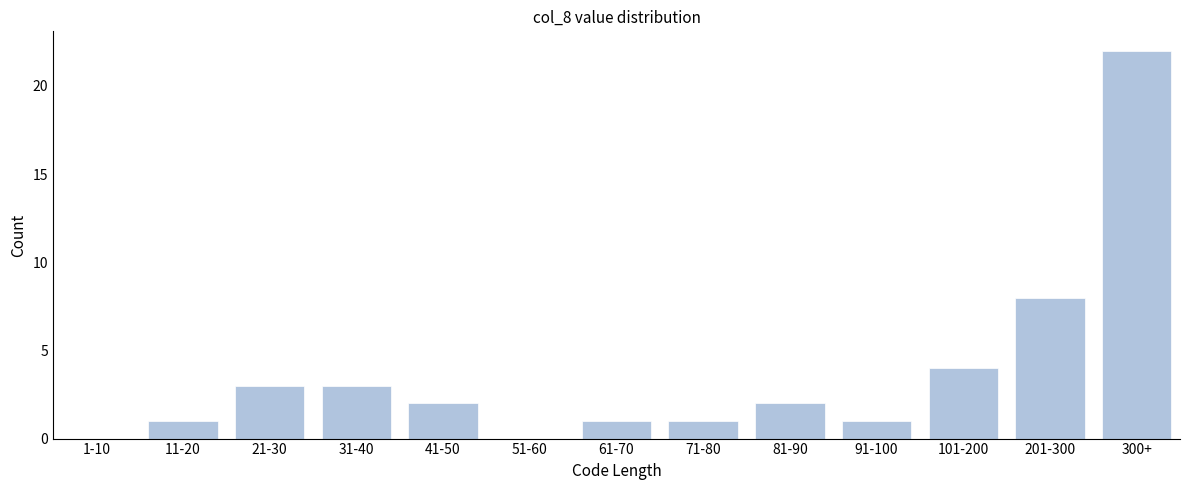

Reading left to right, transcribe all the data shown in this chart.

1-10=0	11-20=1	21-30=3	31-40=3	41-50=2	51-60=0	61-70=1	71-80=1	81-90=2	91-100=1	101-200=4	201-300=8	300+=22